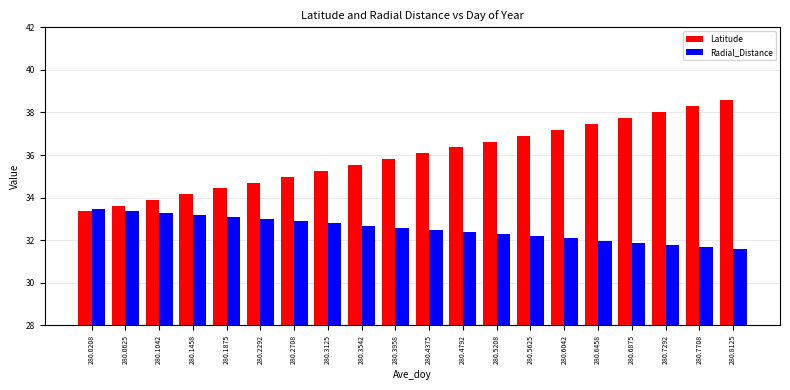

Between 280.2292 and 280.3125, which series saw the biggest shift?

Latitude